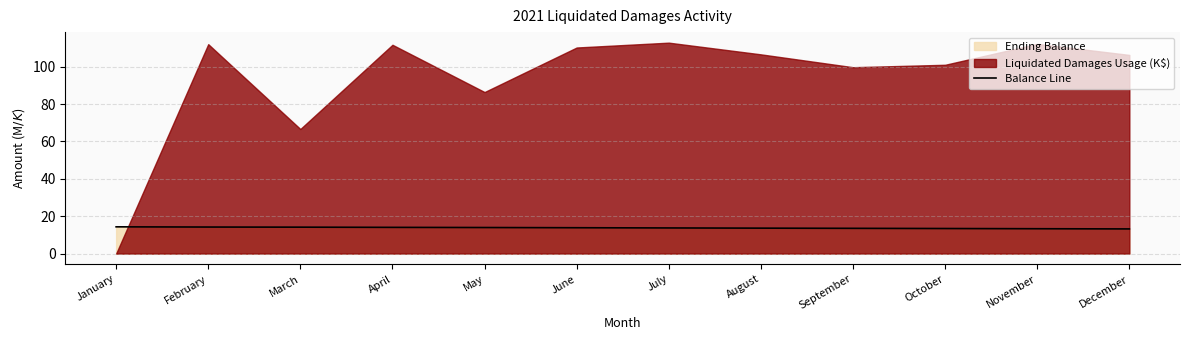

Is it true that the value at February is 19.0?

False